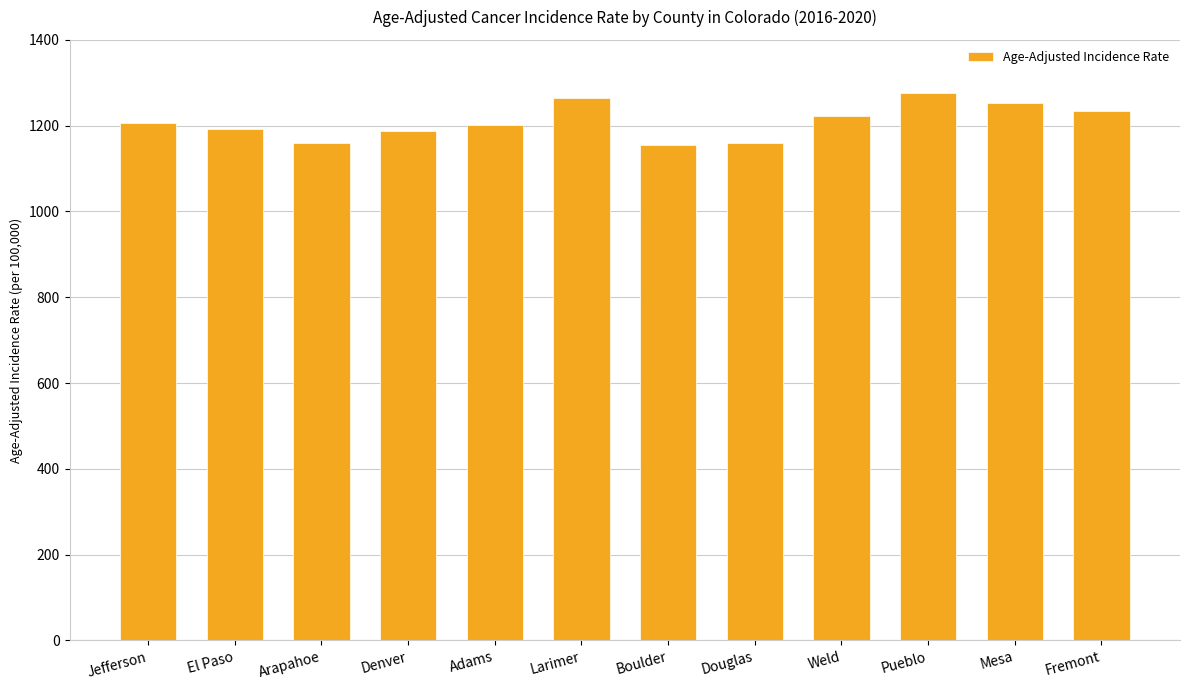

Count the number of data series in this chart.

1